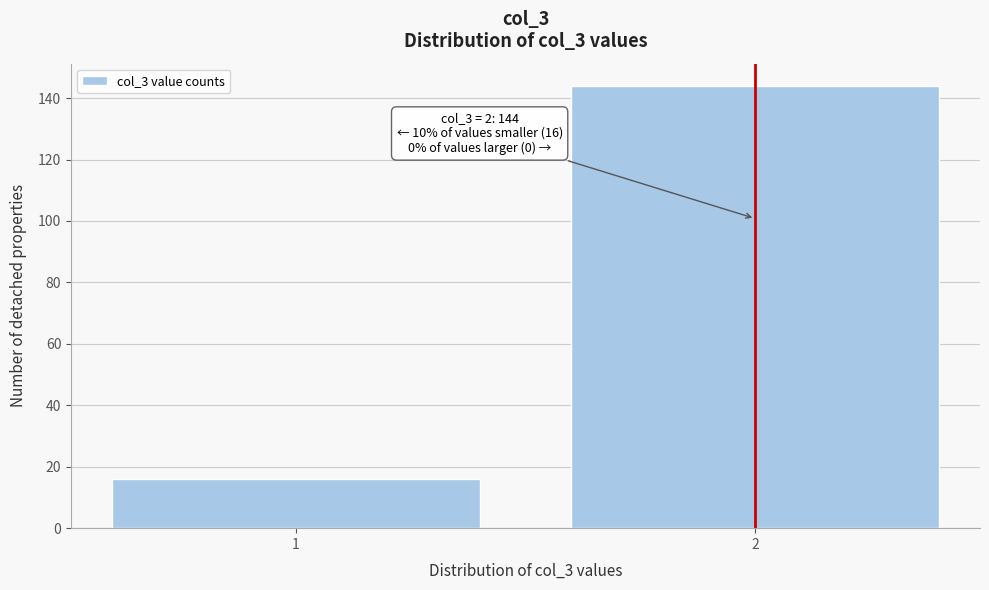

Reading left to right, transcribe all the data shown in this chart.

16	144